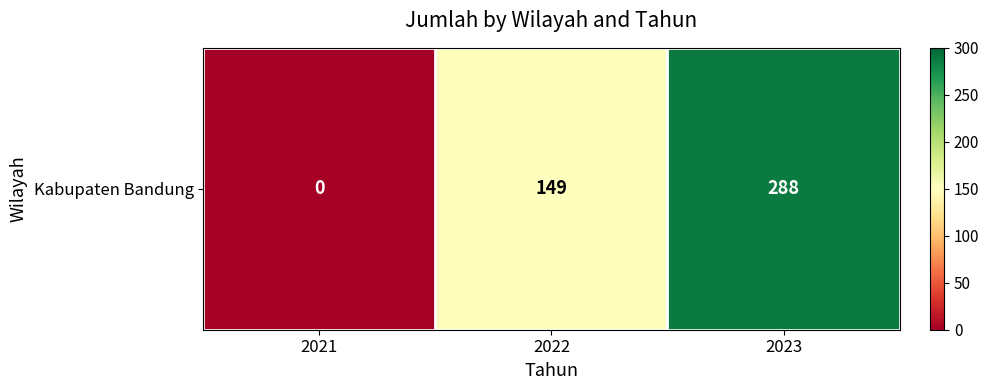

Where is the data nearest to the value 144?

2022